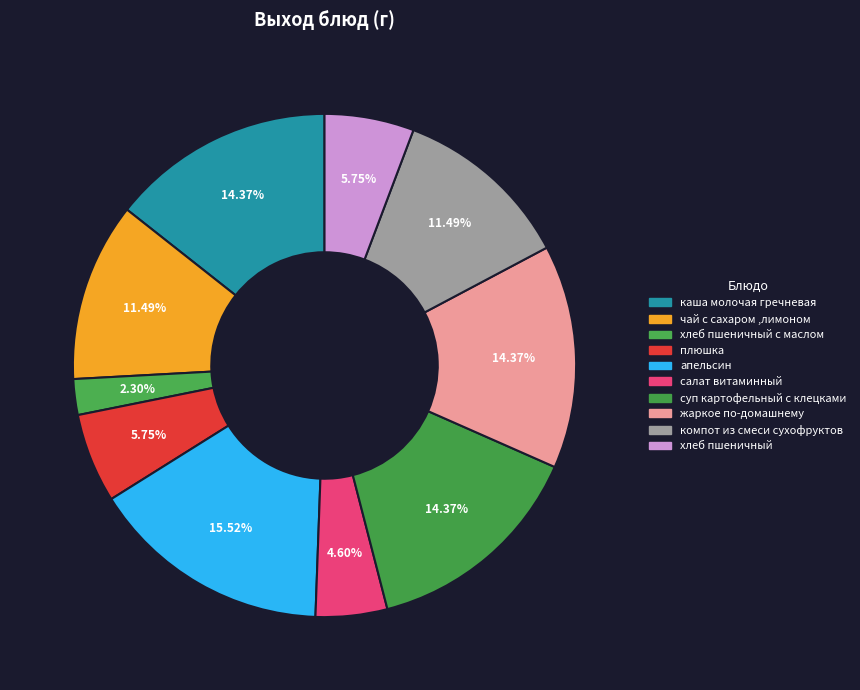

To the nearest percent, what is the average slice percentage?

10%